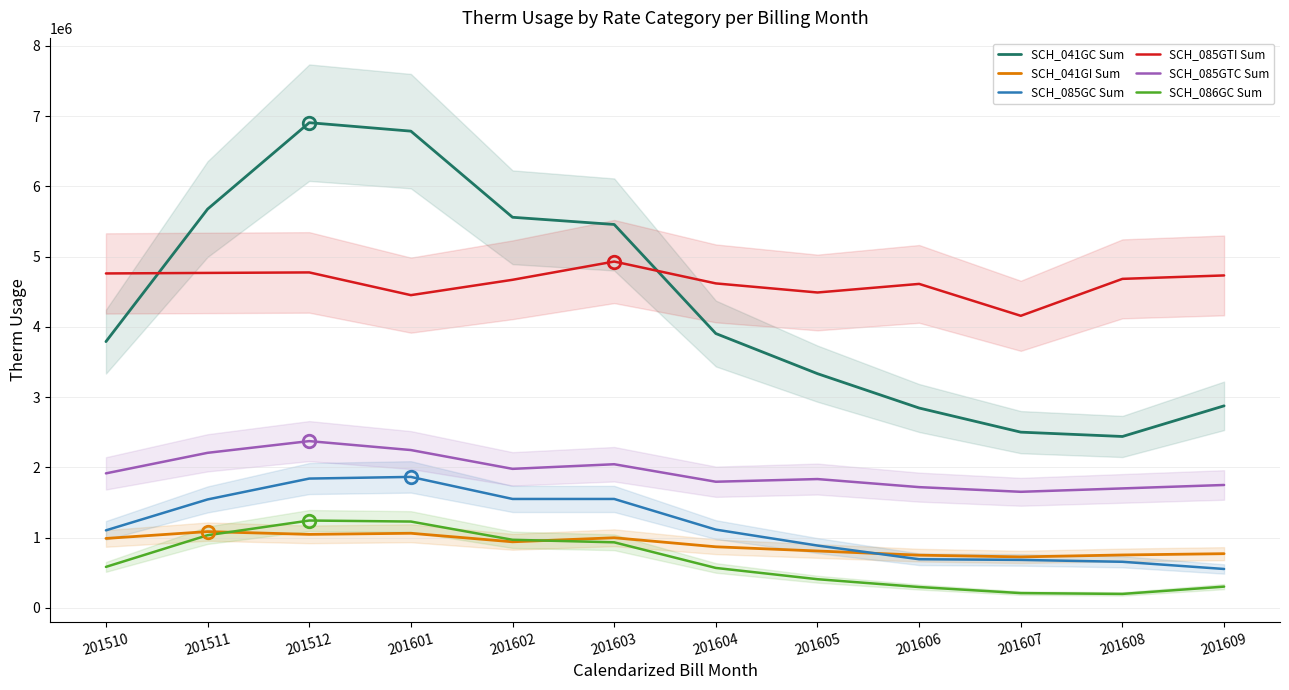

Where is SCH_085GC Sum nearest to the value 1209914?

201604